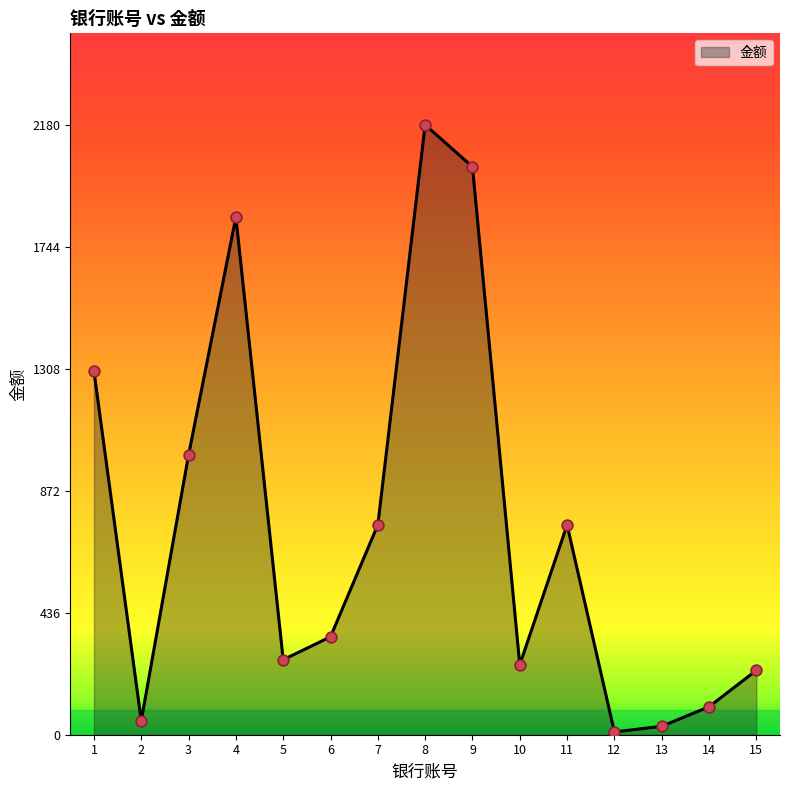

What is the change in value from 4 to 7?

-1100